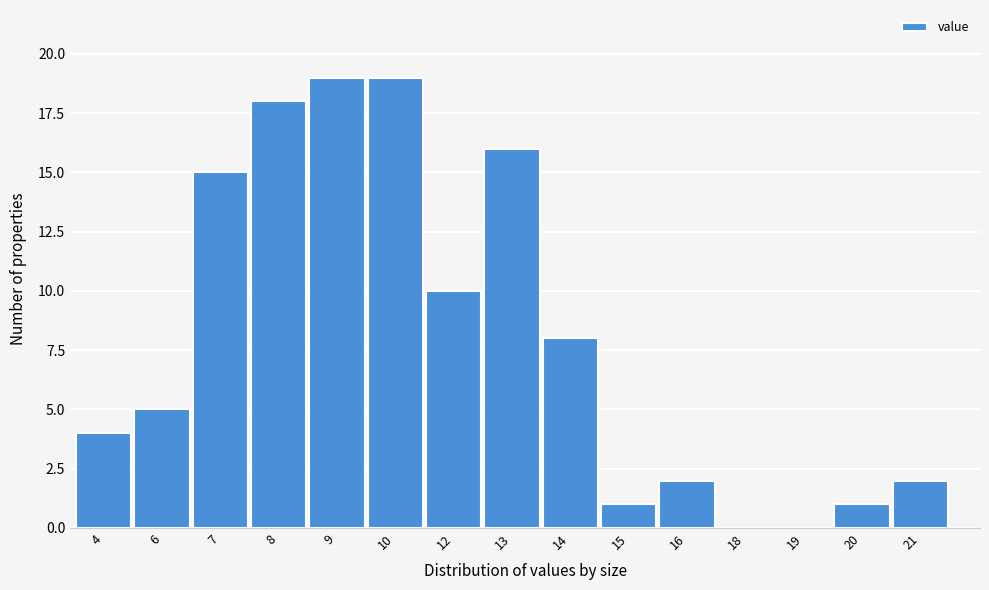

Reading left to right, extract all data points from this chart.

4=4	6=5	7=15	8=18	9=19	10=19	12=10	13=16	14=8	15=1	16=2	18=0	19=0	20=1	21=2